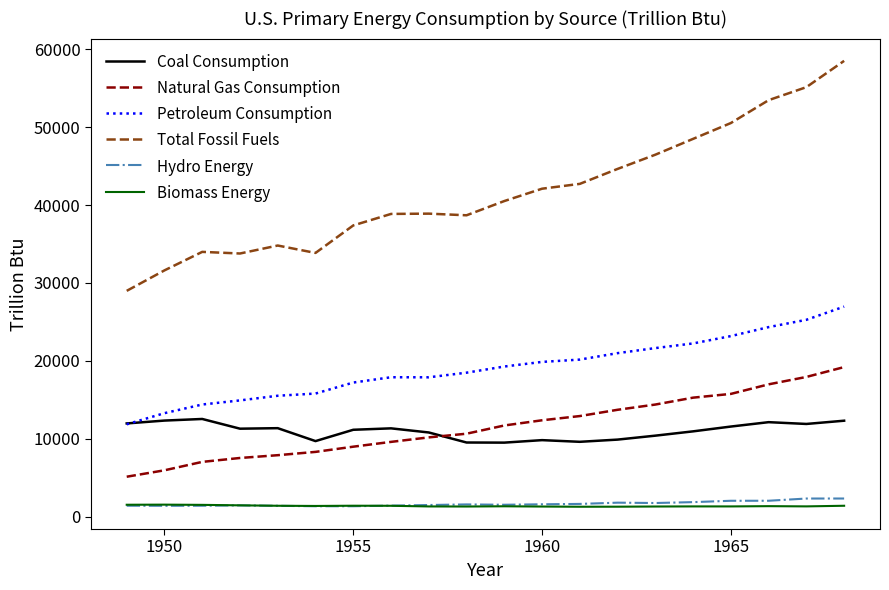

What are all the series names shown in the legend?

Coal Consumption, Natural Gas Consumption, Petroleum Consumption, Total Fossil Fuels, Hydro Energy, Biomass Energy